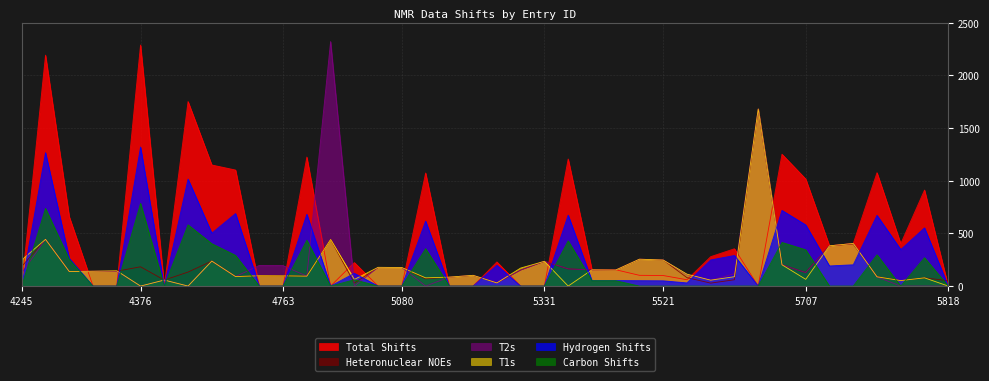

Is the value of heteronuclear_noes at 5520 greater than the value of hydrogen_shifts at 5519?

Yes